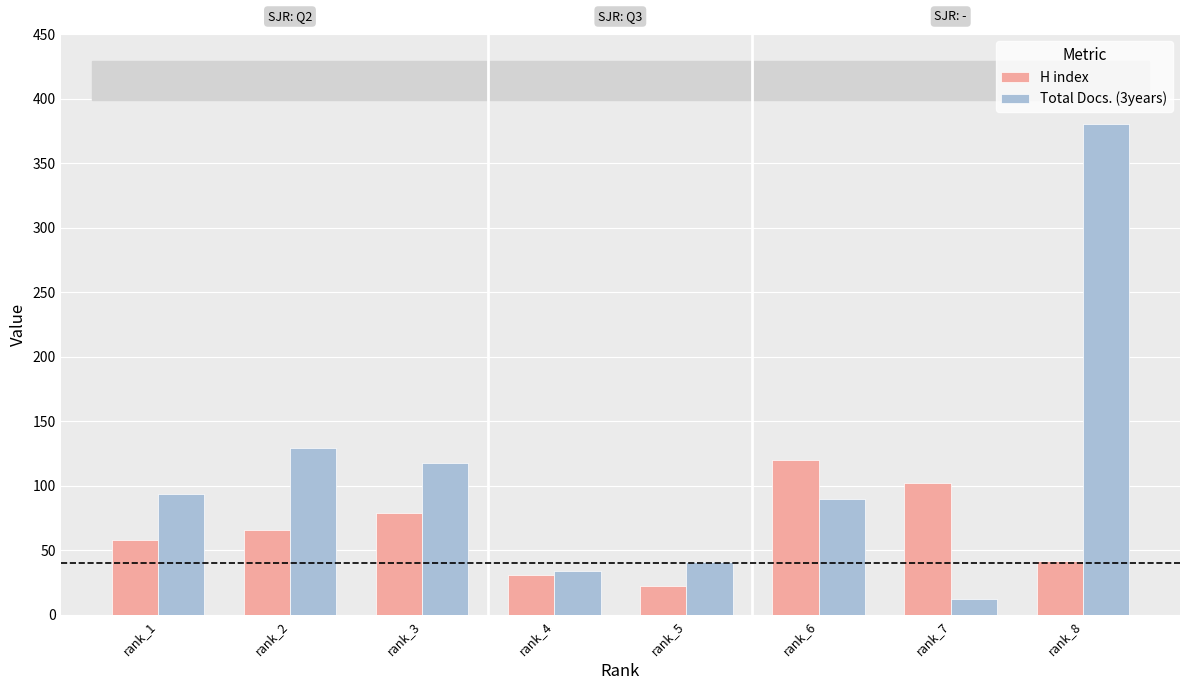

What are all the series names shown in the legend?

H index, Total Docs. (3years)